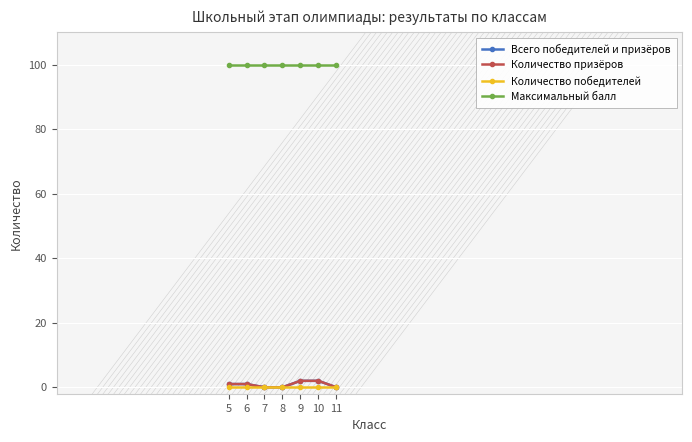

How many lines are shown in the chart?

4